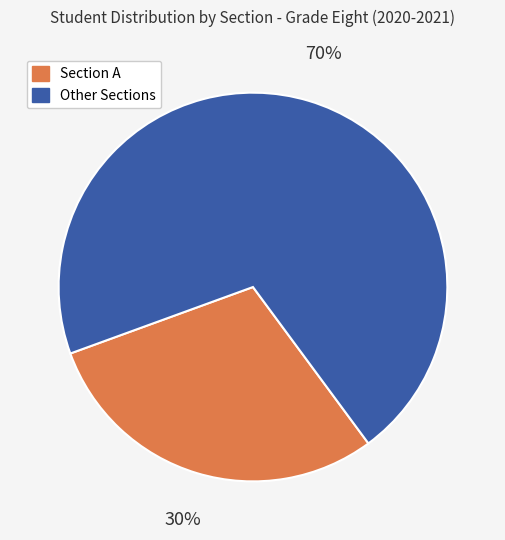

Is there a majority slice in this chart?

Yes